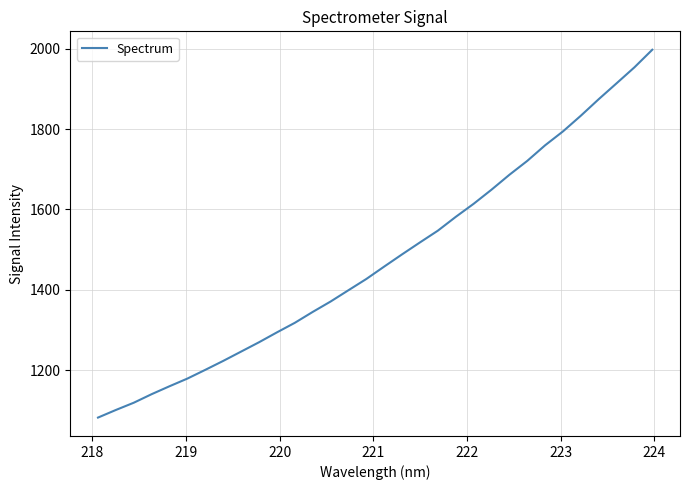

What is the minimum value shown in the chart?

1082.1